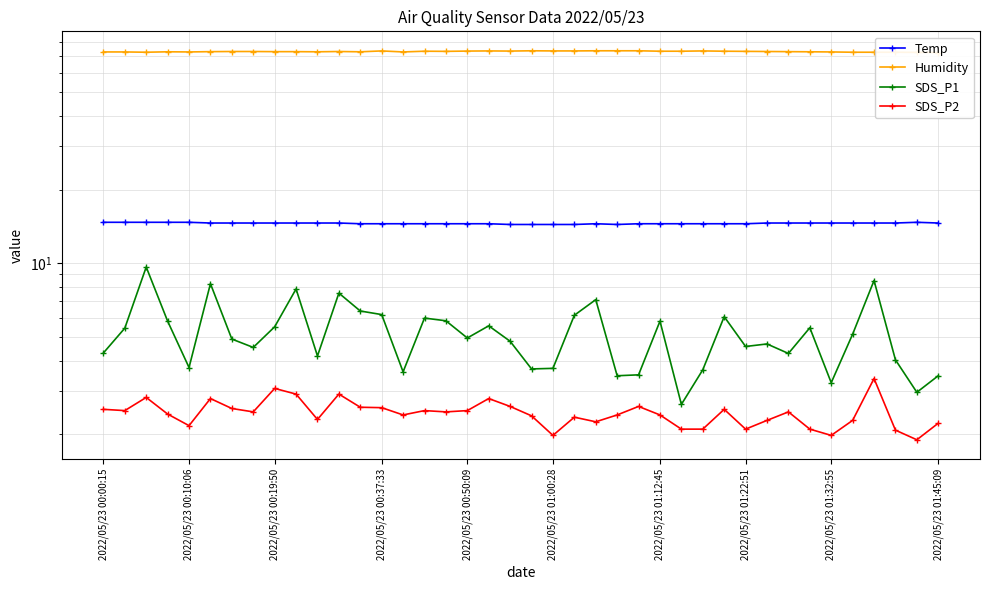

True or false: SDS_P2 and SDS_P1 cross at least once.

False